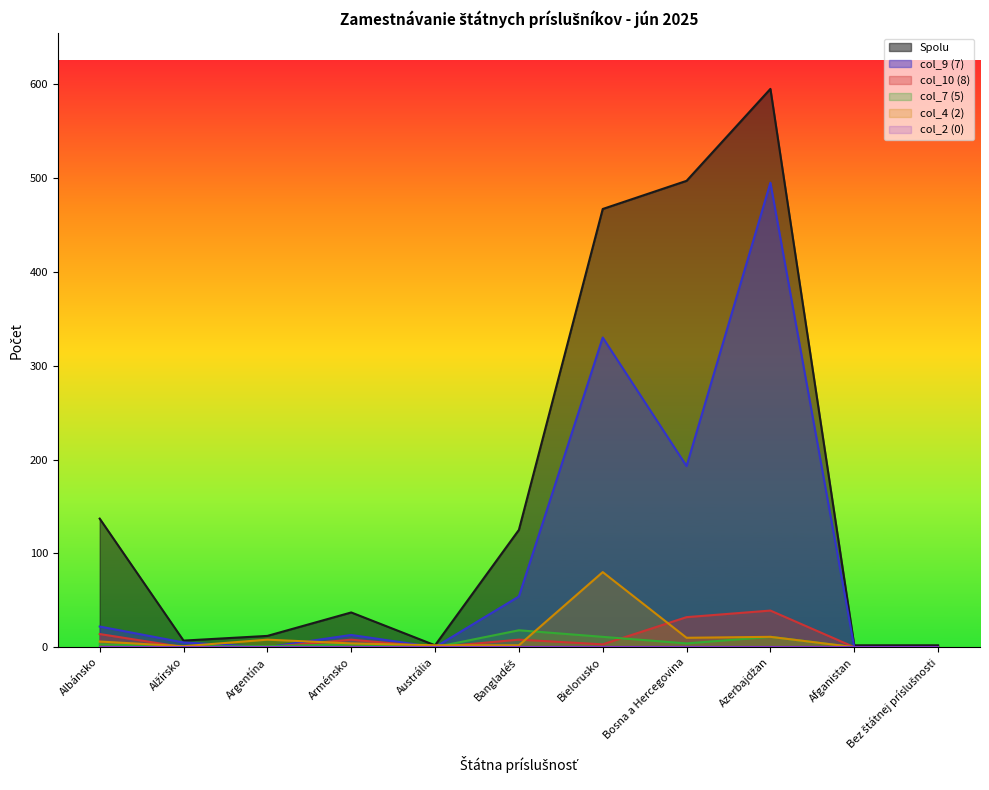

Rank the categories by Spolu value from highest to lowest.

Azerbajdžan, Bosna a Hercegovina, Bielorusko, Albánsko, Bangladéš, Arménsko, Argentína, Alžírsko, Austrália, Afganistan, Bez štátnej príslušnosti